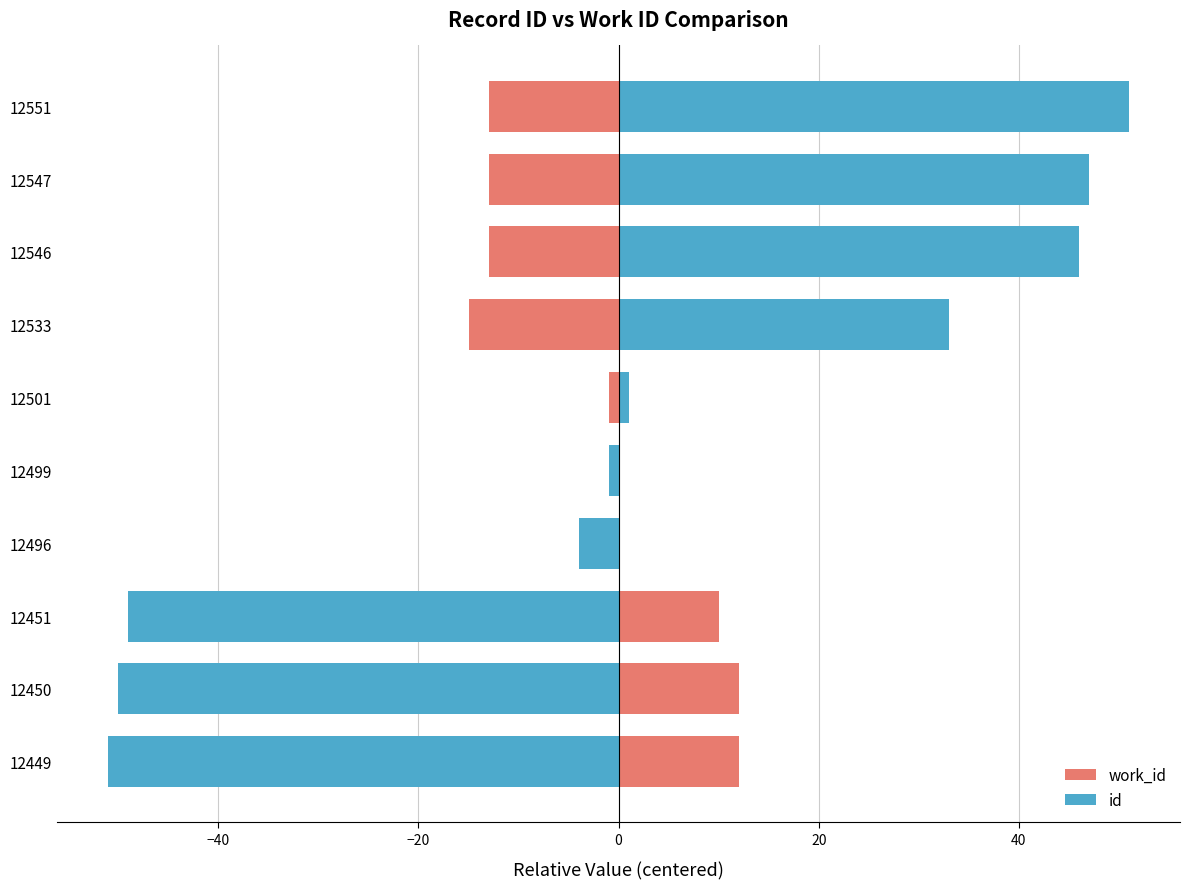

What is the difference between the maximum and minimum values in the id series?

102